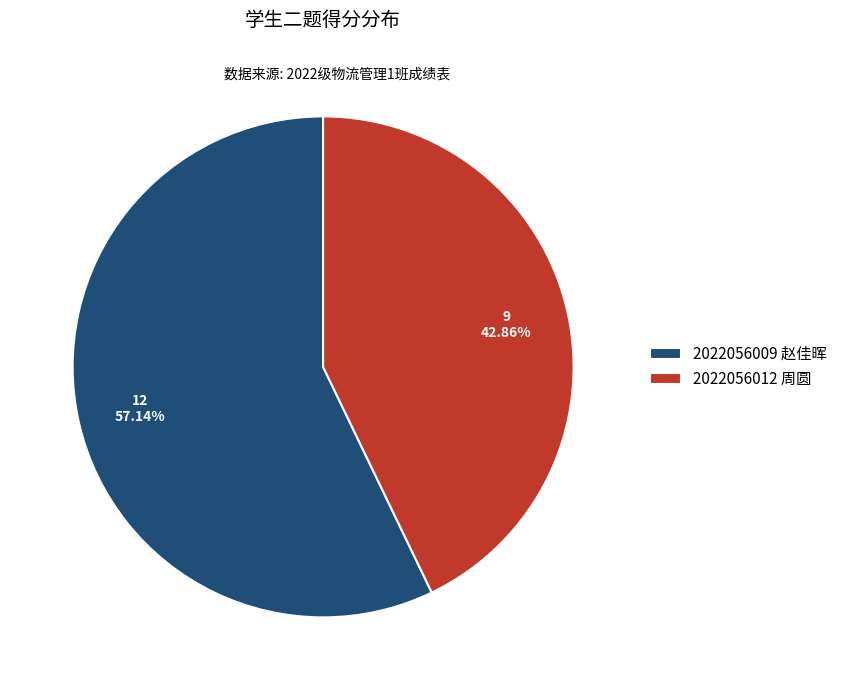

How many slices are in this pie chart?

2